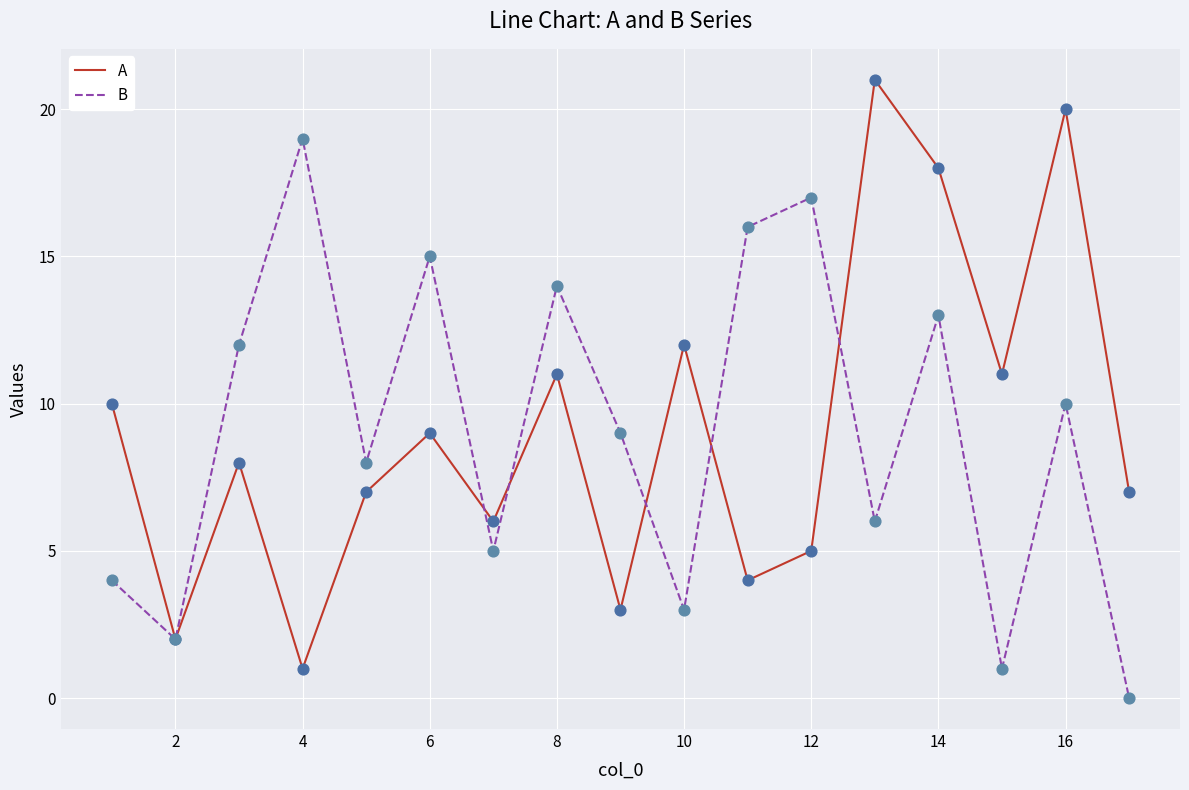

What is the maximum value for A?

21